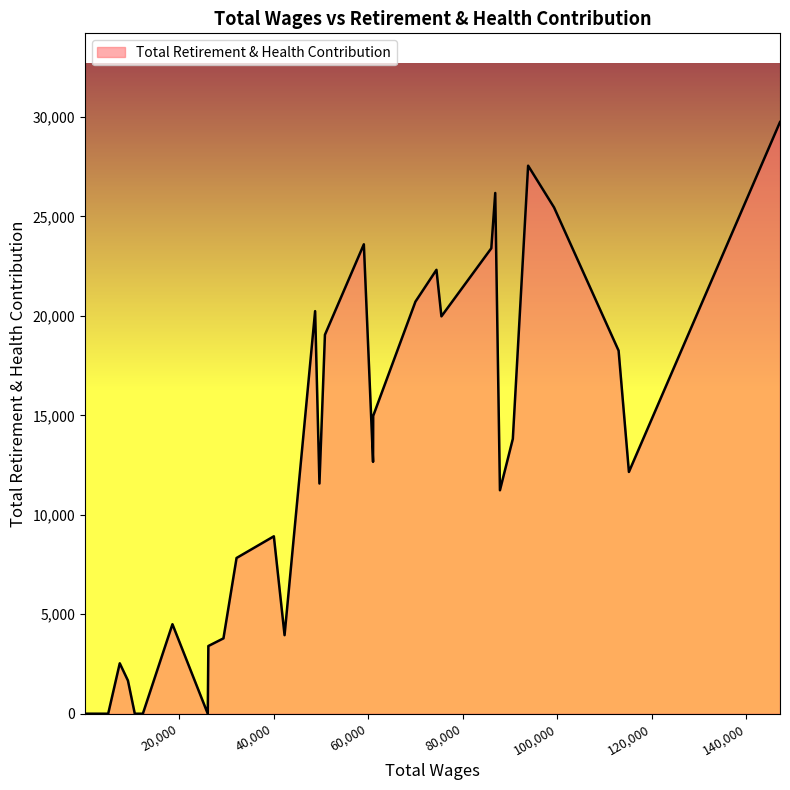

What is the difference between the maximum and minimum values?

29747